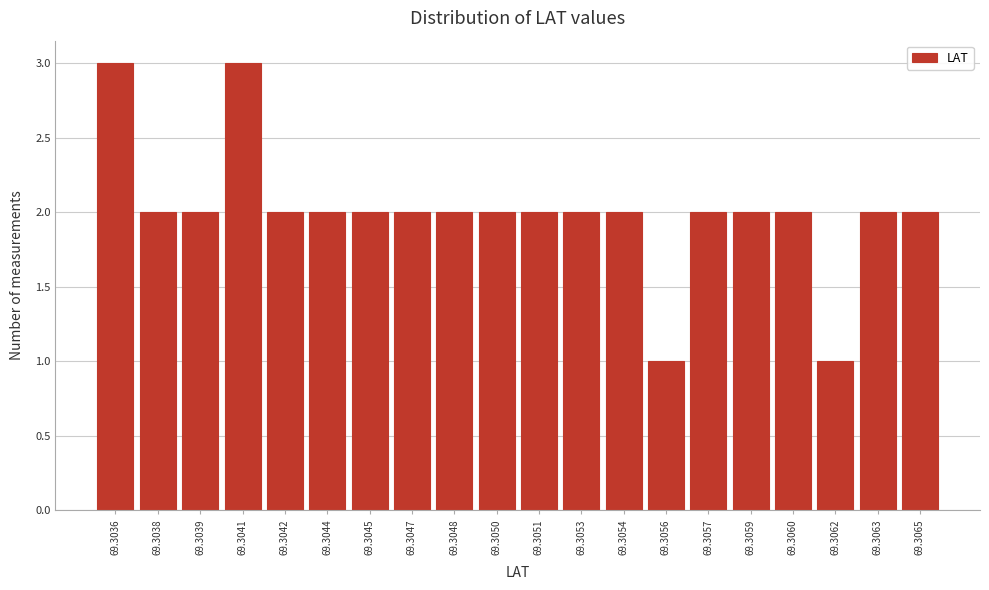

Reading right to left, what are all the values shown in this chart?

69.3065=2	69.3063=2	69.3062=1	69.3060=2	69.3059=2	69.3057=2	69.3056=1	69.3054=2	69.3053=2	69.3051=2	69.3050=2	69.3048=2	69.3047=2	69.3045=2	69.3044=2	69.3042=2	69.3041=3	69.3039=2	69.3038=2	69.3036=3